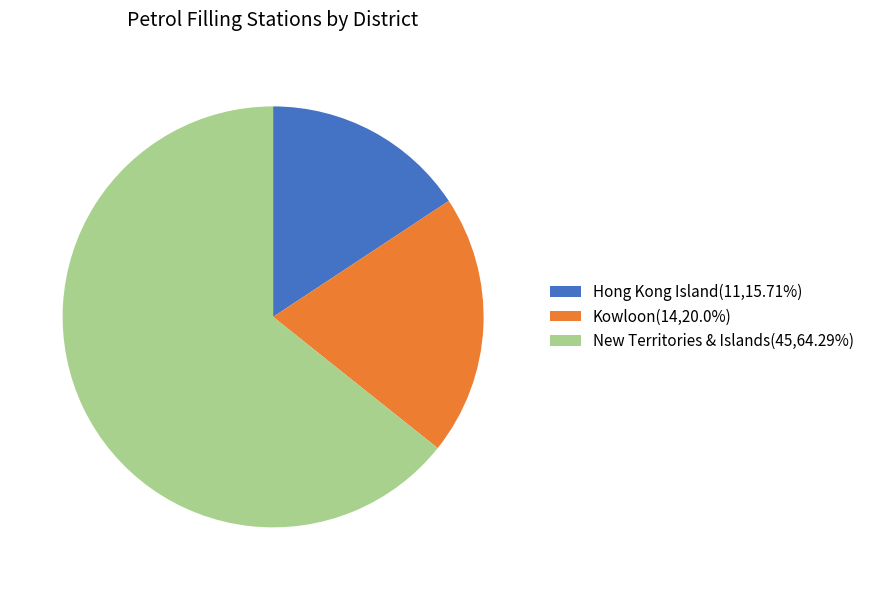

How many segments does this pie chart have?

3